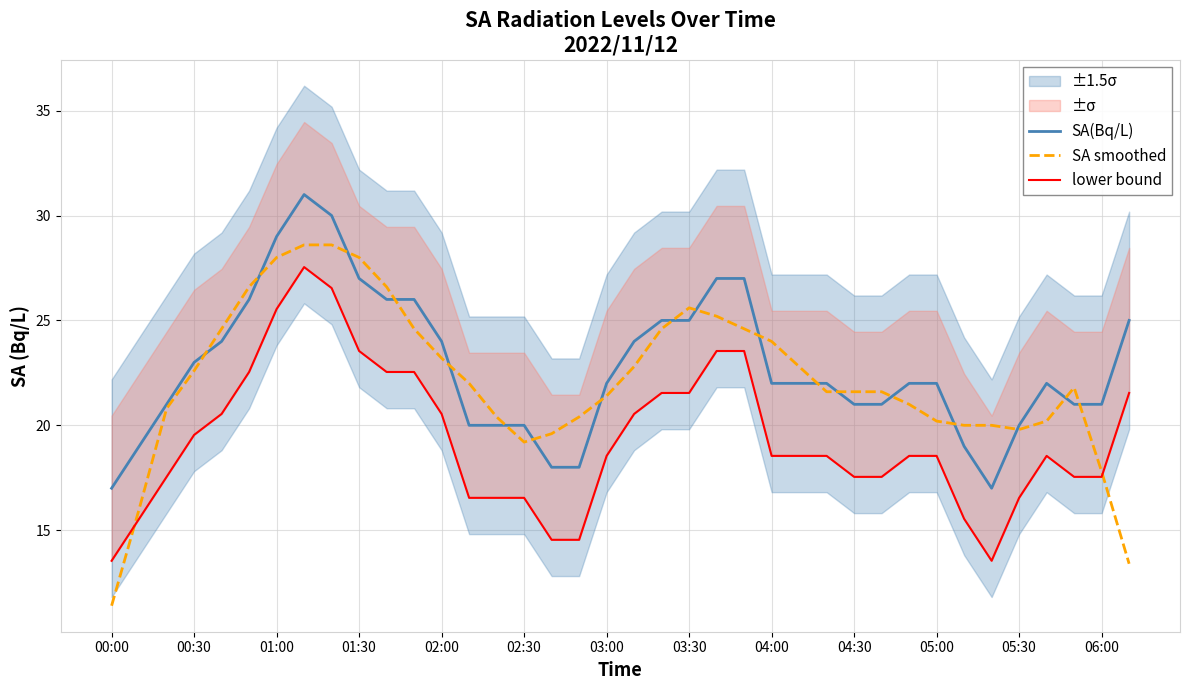

At which label does lower bound reach its minimum?

00:00